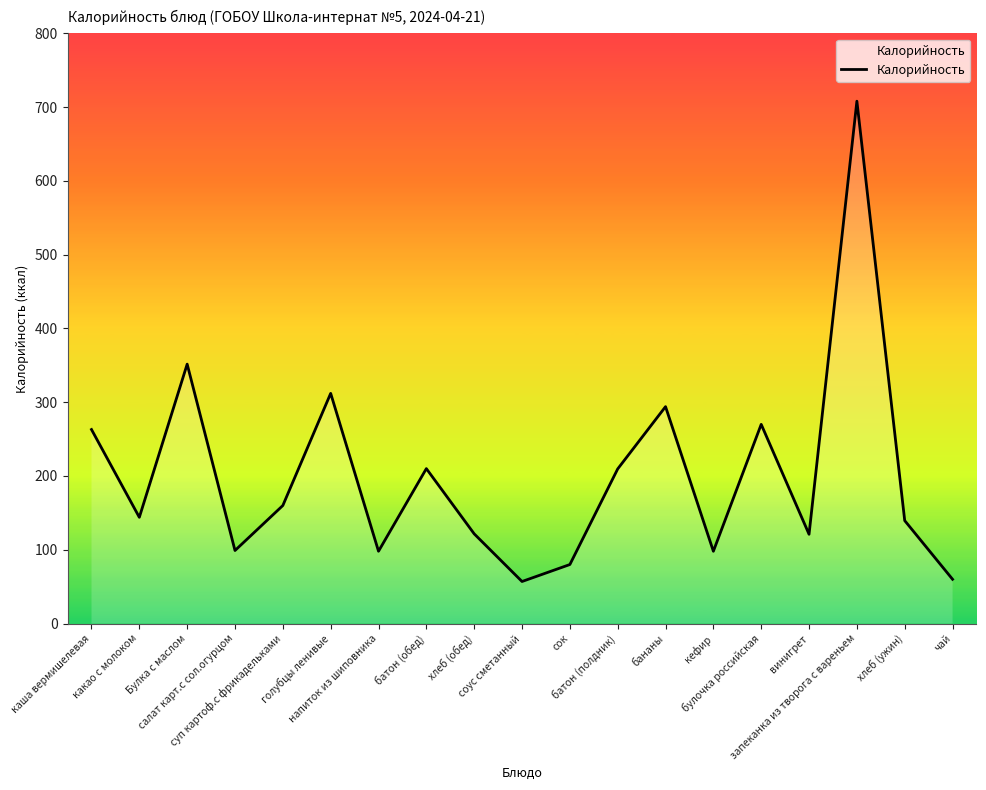

Which has a higher value, голубцы ленивые or Булка с маслом?

Булка с маслом